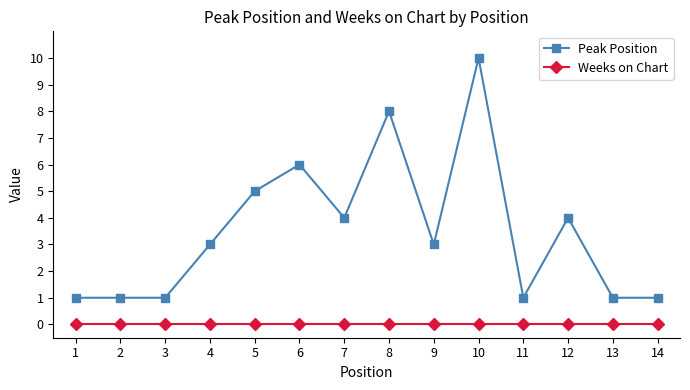

True or false: Weeks on Chart and Peak Position intersect in this chart.

False